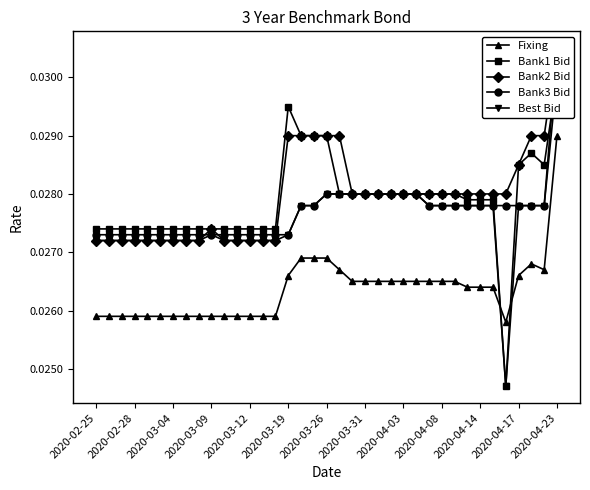

Where is the first local minimum for Fixing?

32